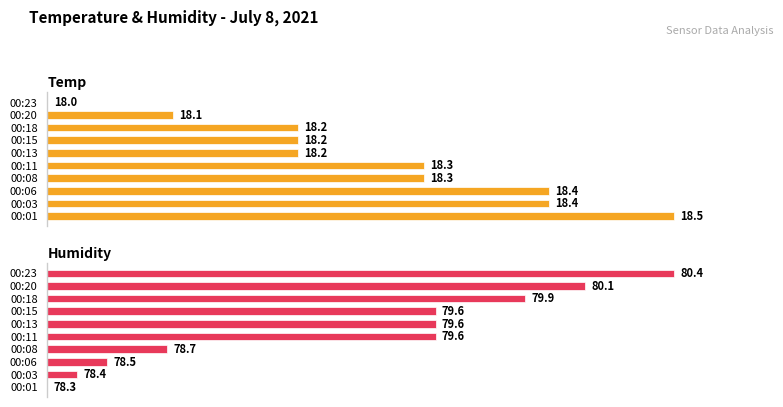

Rank the series by their maximum value, from lowest to highest.

Temp, Humidity